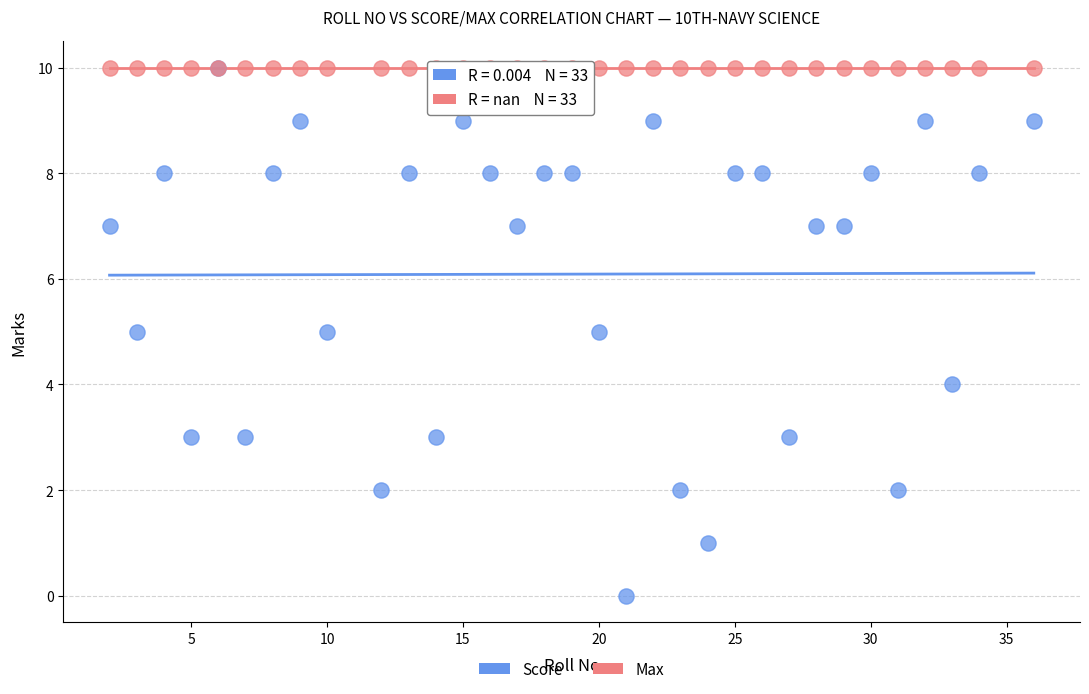

What are all the series names shown in the legend?

Score, Max